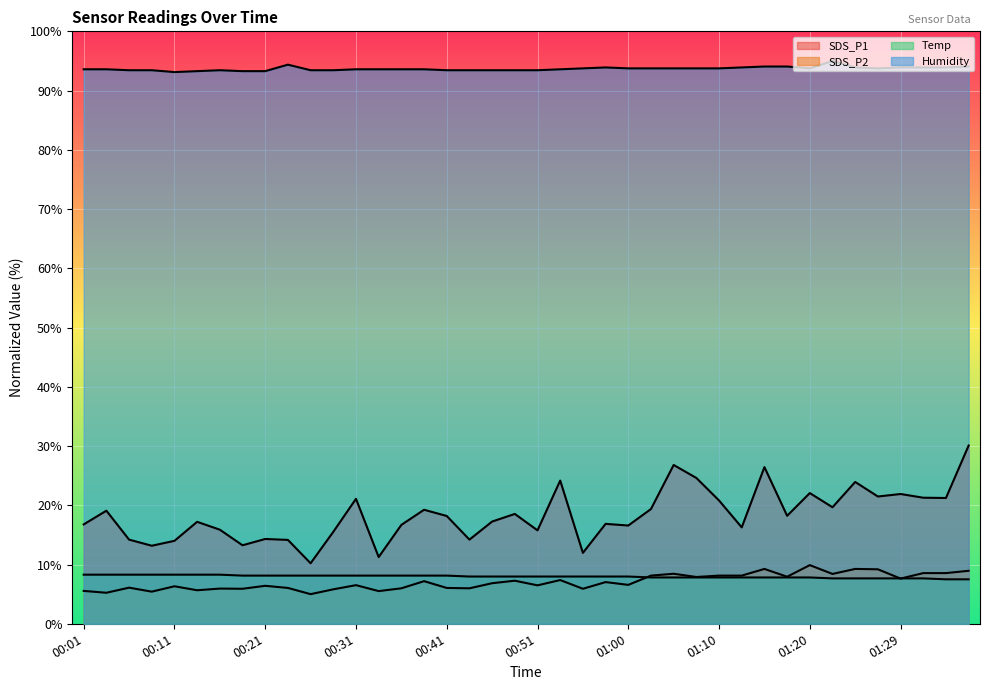

At 00:09, list the series in order from smallest to largest.

SDS_P2, Temp, SDS_P1, Humidity